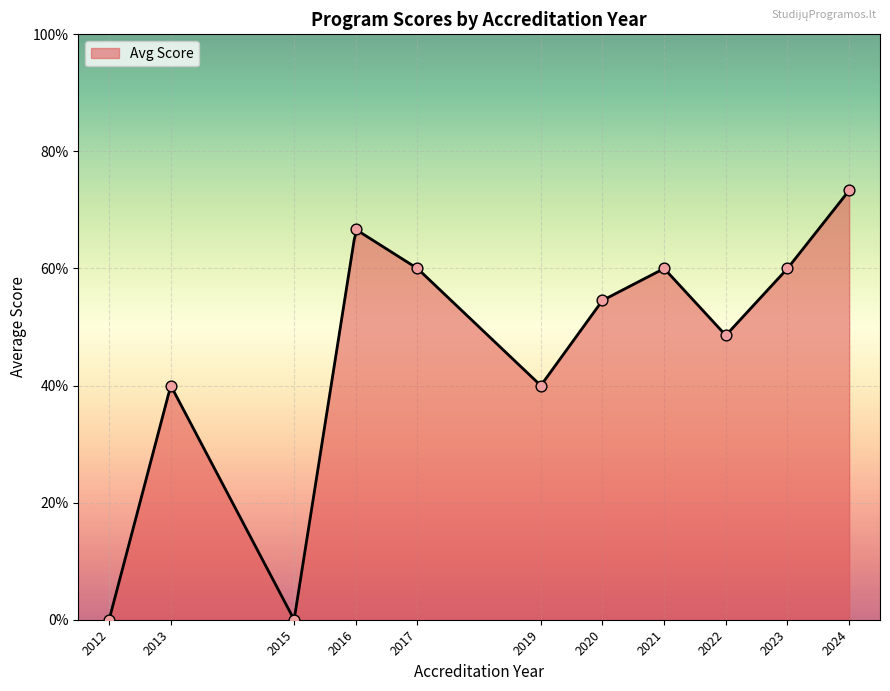

Which has a higher value, 2023 or 2022?

2023